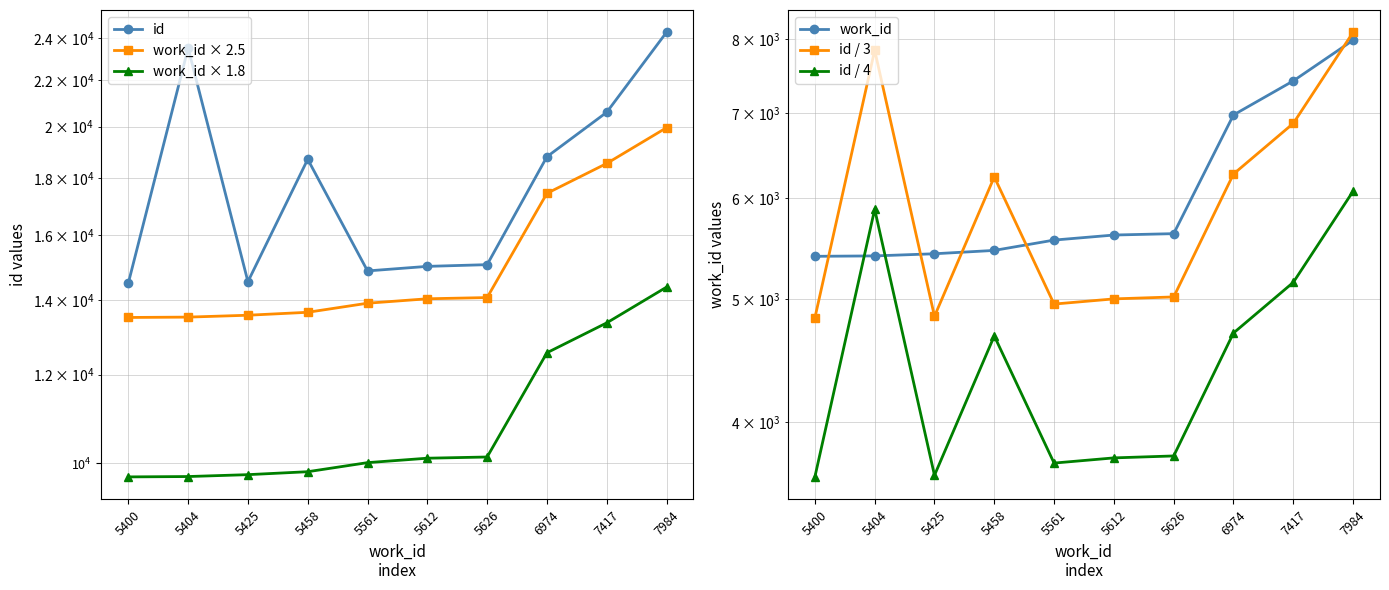

What are all the series names shown in the legend?

id, work_id × 2.5, work_id × 1.8, work_id, id / 3, id / 4